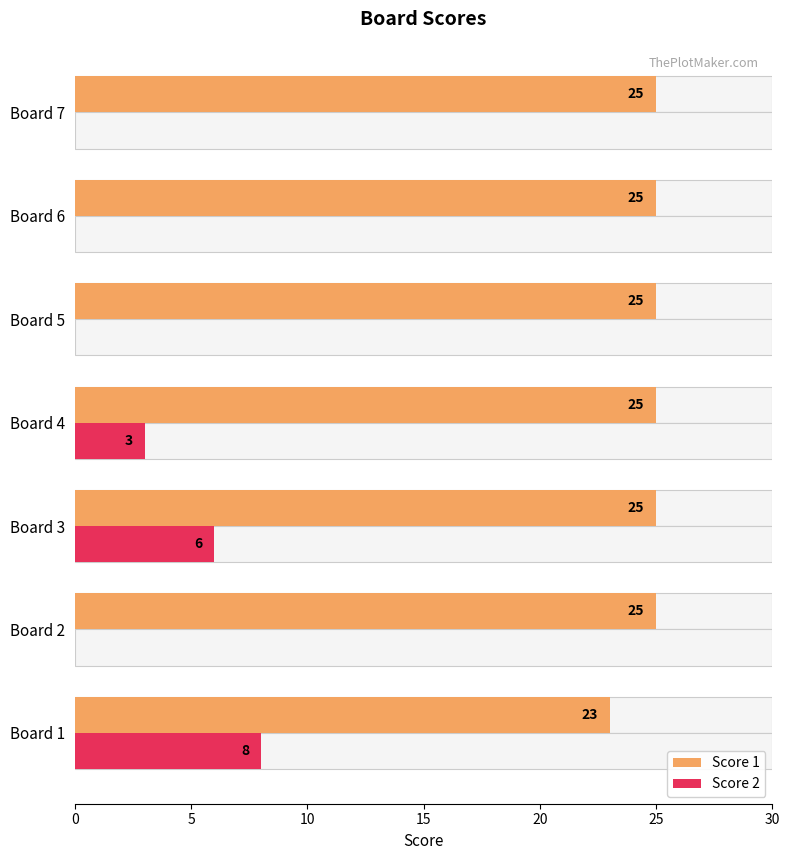

What is the difference between the second highest and minimum values in the Score 1 series?

2